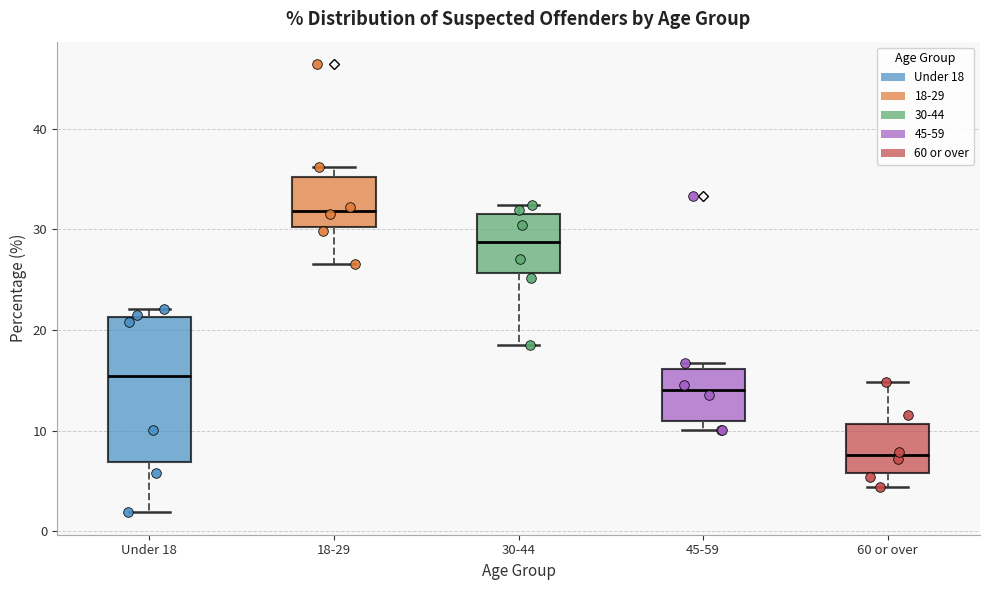

Reading left to right, transcribe this box plot: for each box, give where its median line is, the range the box spans, and where its two whiskers end, as read against the y-axis. The values are not printed on the chart, so give them approximately, as read against the axis.

Under 18: median 15, box 7 to 21, whiskers 2 to 22
18-29: median 32, box 30 to 35, whiskers 27 to 36
30-44: median 29, box 26 to 32, whiskers 19 to 32 (just above the box's upper edge)
45-59: median 14, box 11 to 16, whiskers 10 to 17
60 or over: median 8, box 6 to 11, whiskers 4 to 15